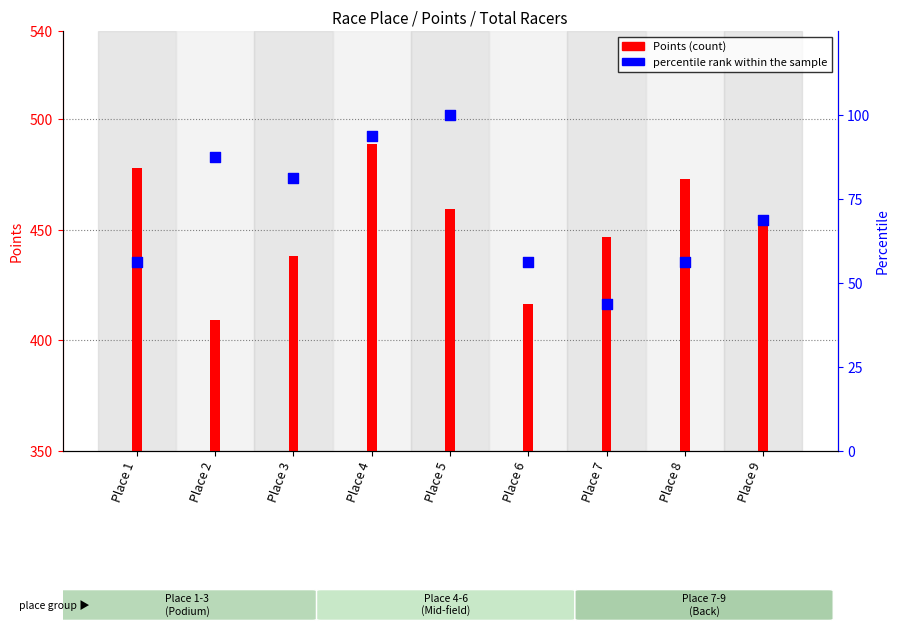

Is the value of Points (count) at Place 2 greater than the value of percentile rank within the sample at Place 9?

Yes